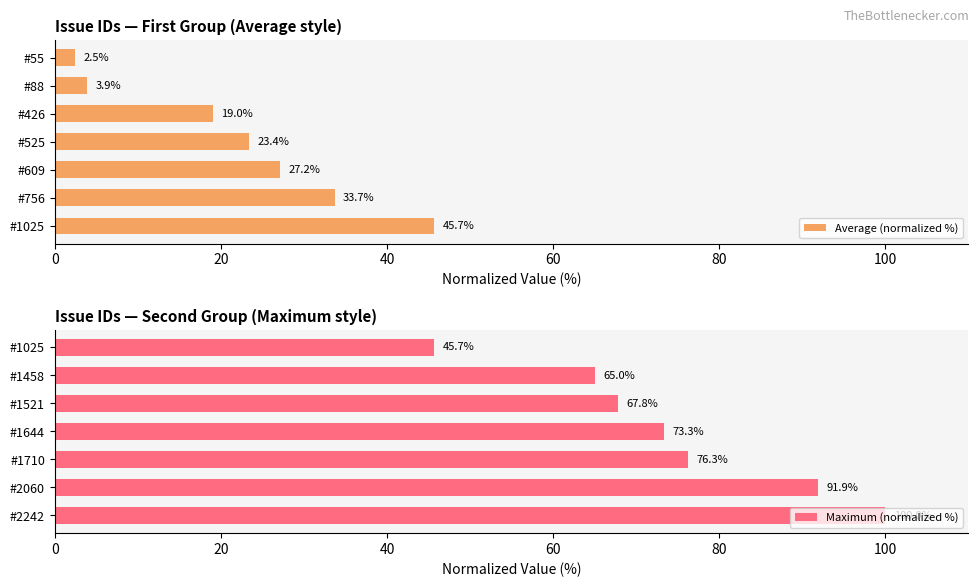

What is the average value of the Maximum (normalized %) series?

74.3